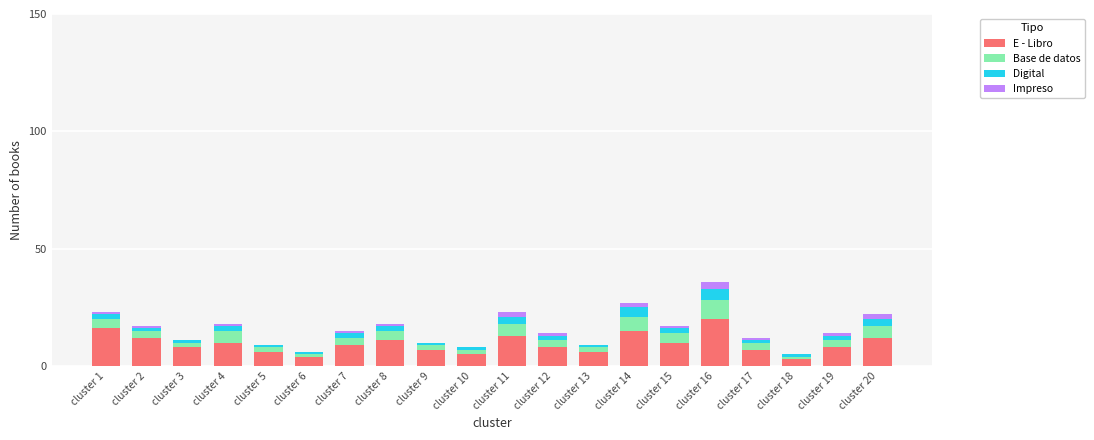

At which category is the sum across all series the highest?

cluster 16